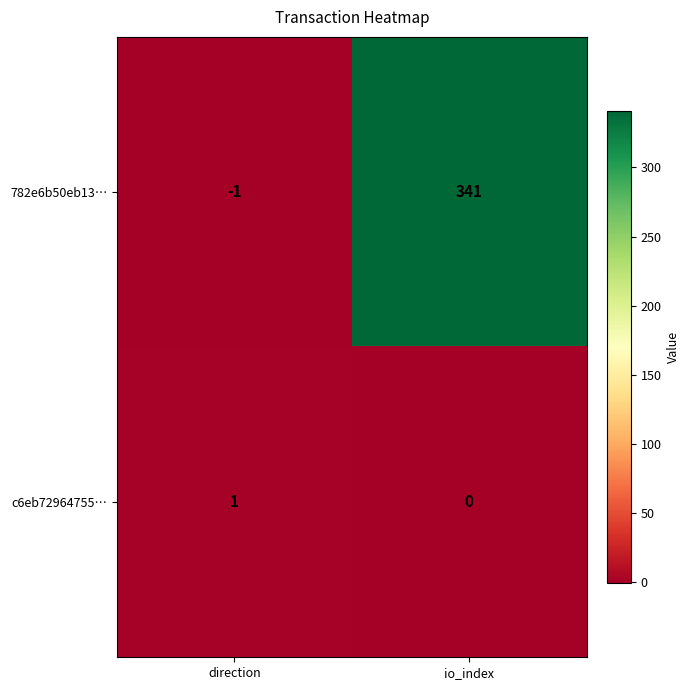

True or false: 782e6b50eb13… has a value of 341 at io_index.

True